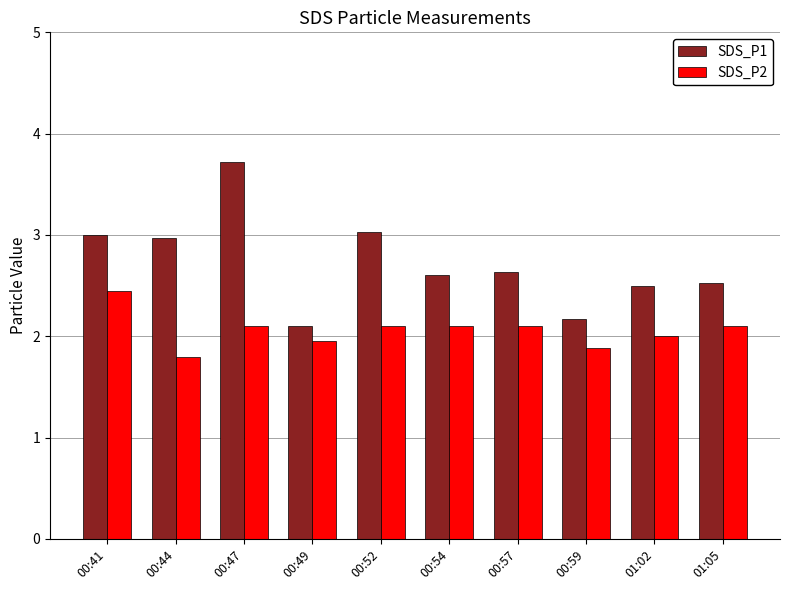

What value does the SDS_P1 series have at 00:54?

2.6